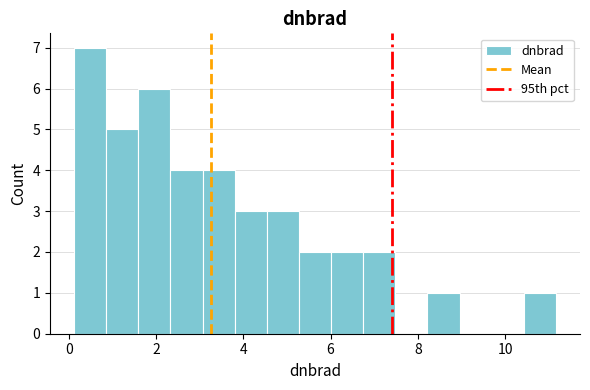

Around what value on the x-axis is the tallest bar? Give the approximate position of its centre, as read against the axis.

0.4